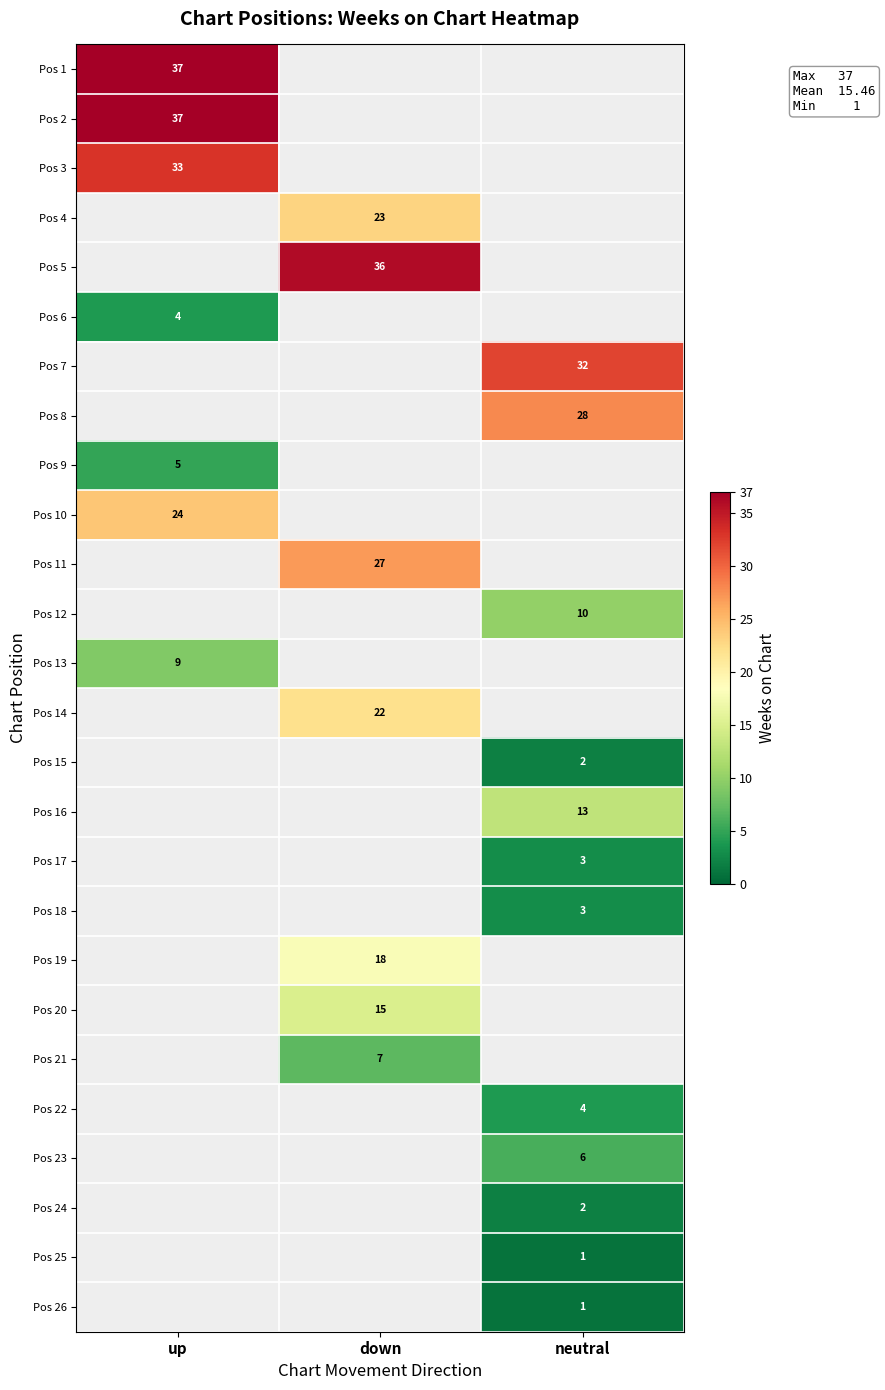

True or false: Pos 14 has a value of 35 at down.

False